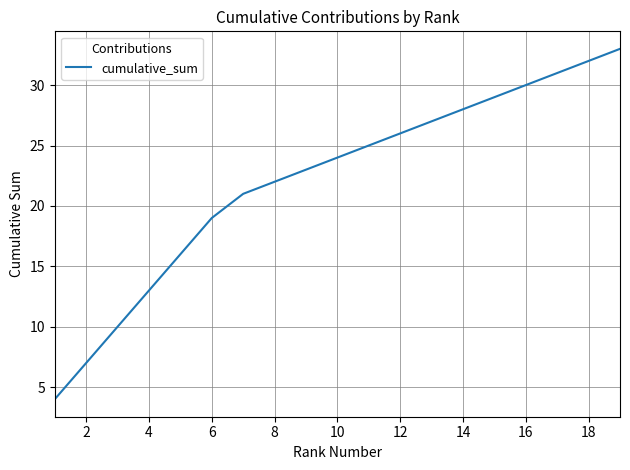

What is the difference between the maximum and minimum values?

29